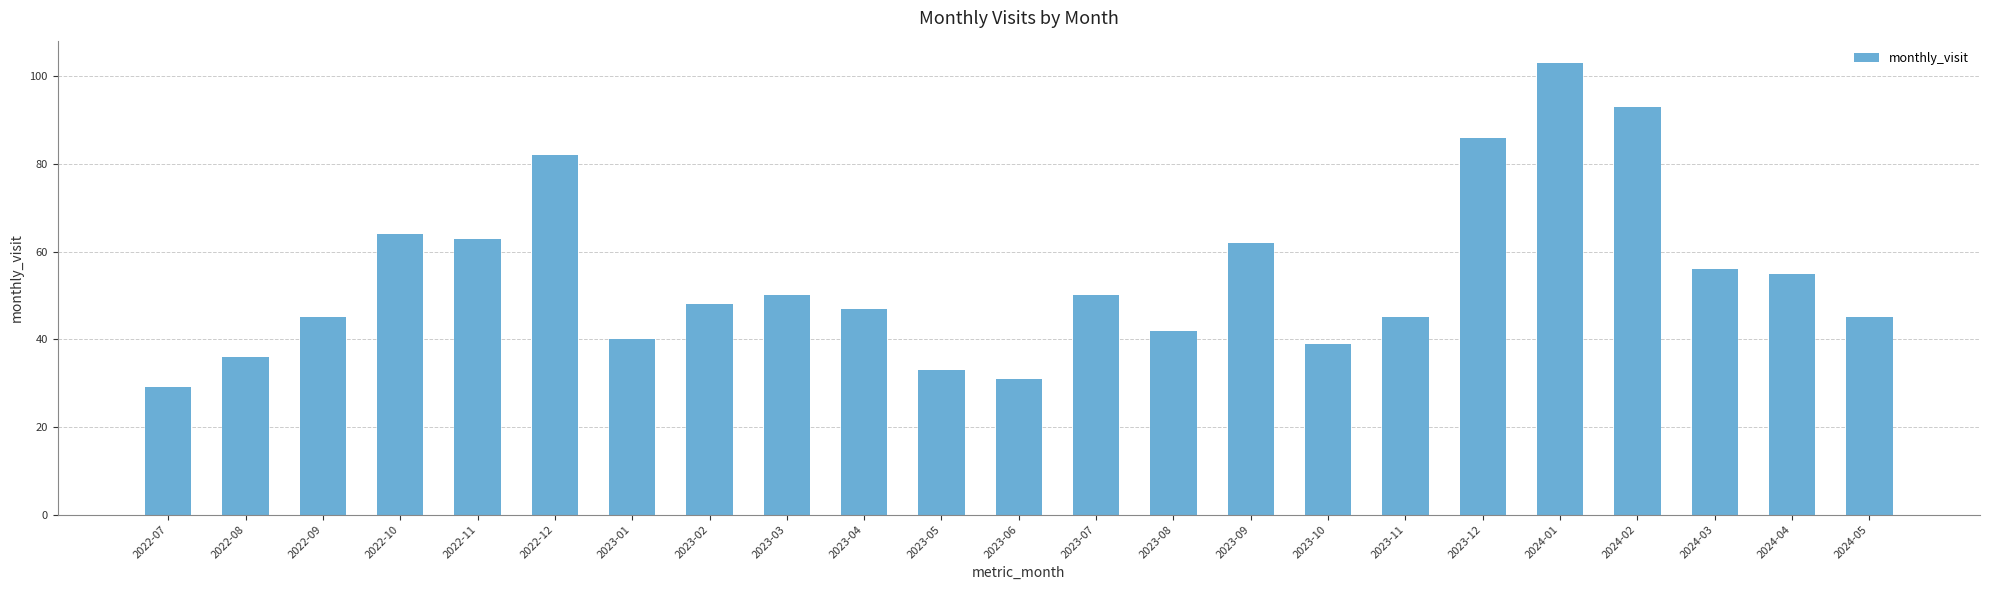

Between 2022-11 and 2024-01, which is larger?

2024-01